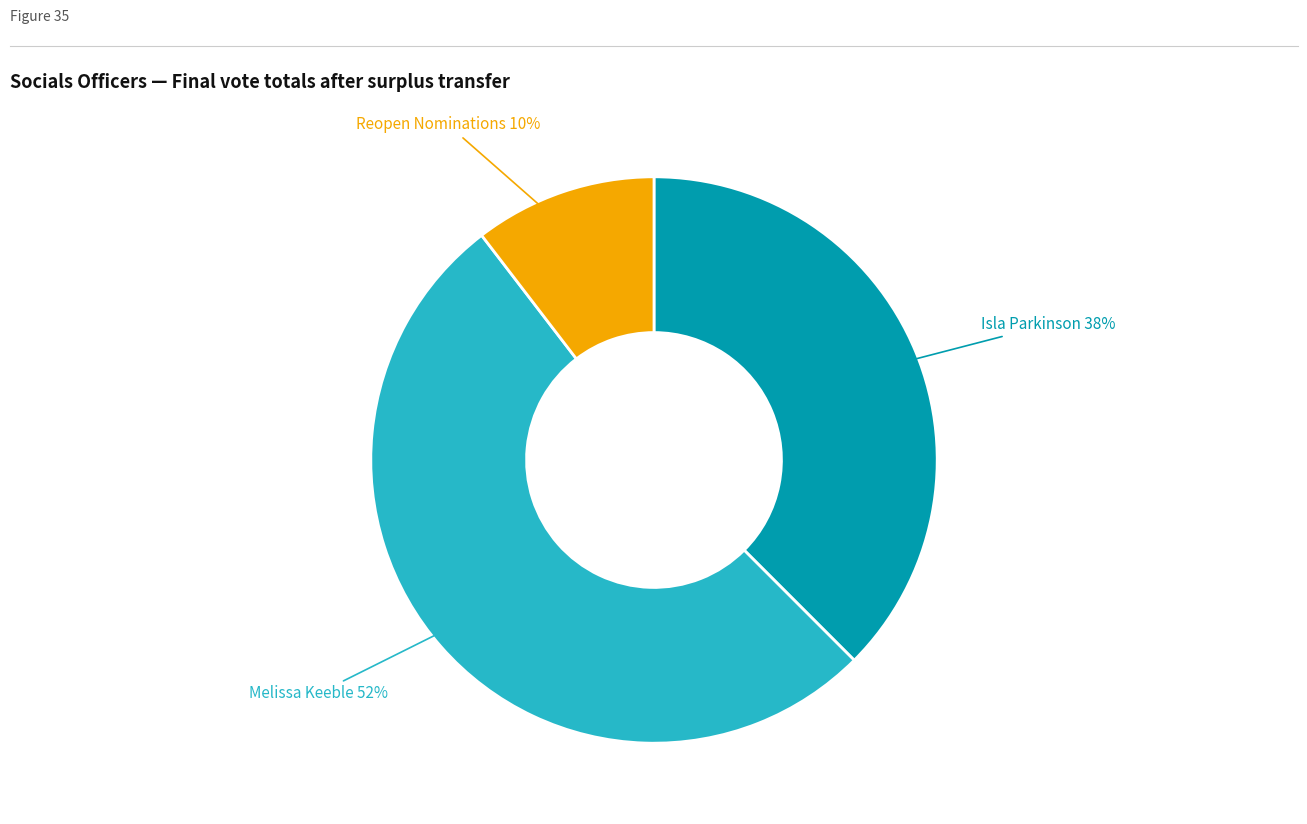

To the nearest percent, what is the difference between the largest and smallest slice percentages?

42%